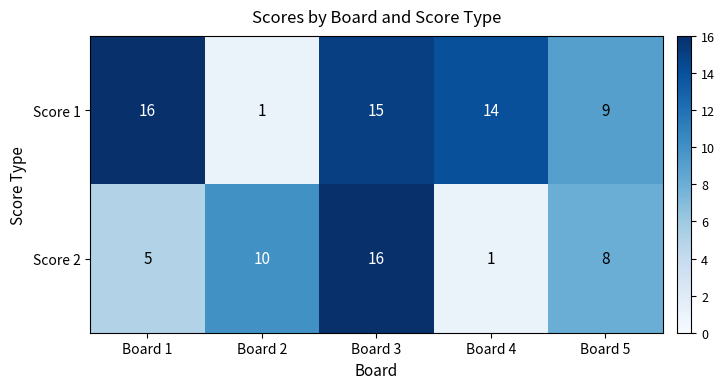

What is the total value across all series at Board 3?

31